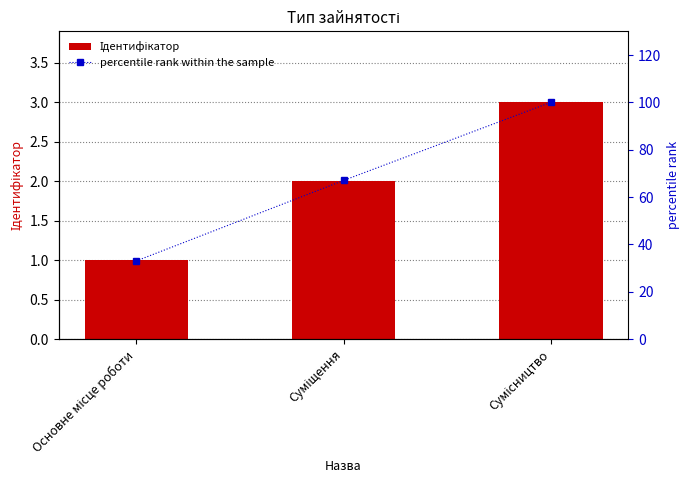

Which series changed the most between Основне місце роботи and Сумісництво?

percentile rank within the sample